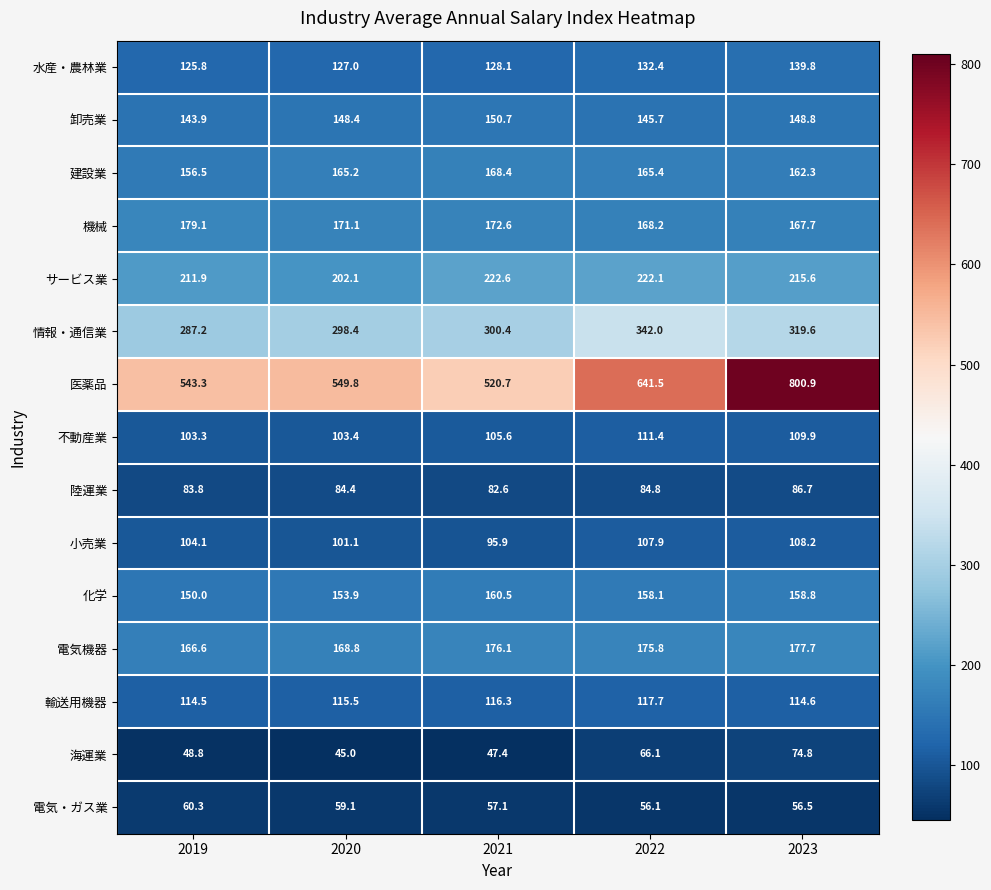

Count the number of categories in the chart.

5